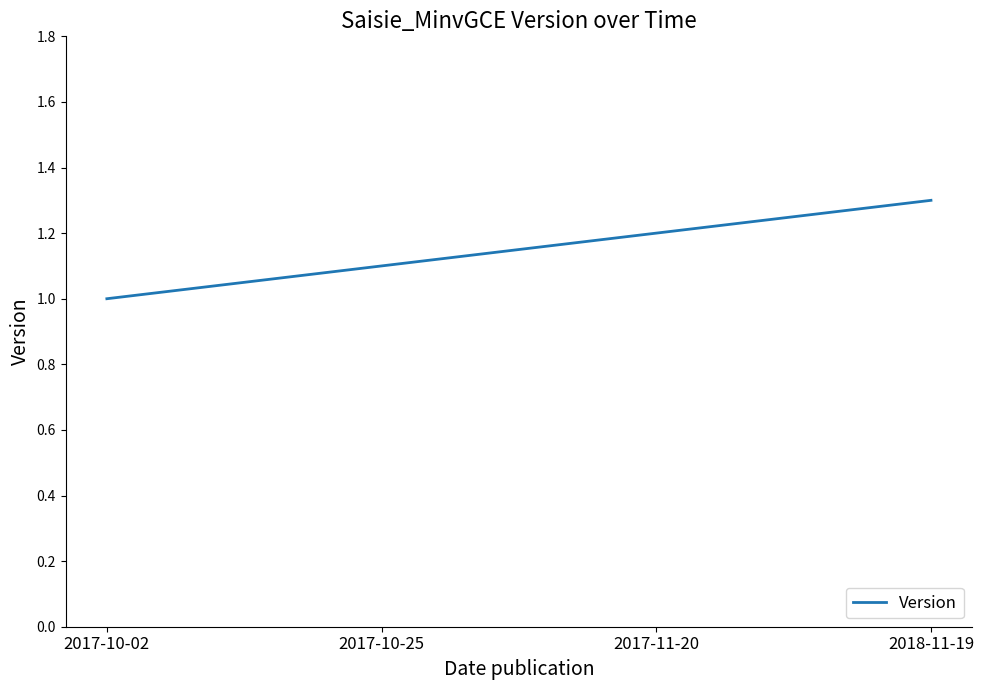

Rank the categories by value from highest to lowest.

2018-11-19, 2017-11-20, 2017-10-25, 2017-10-02